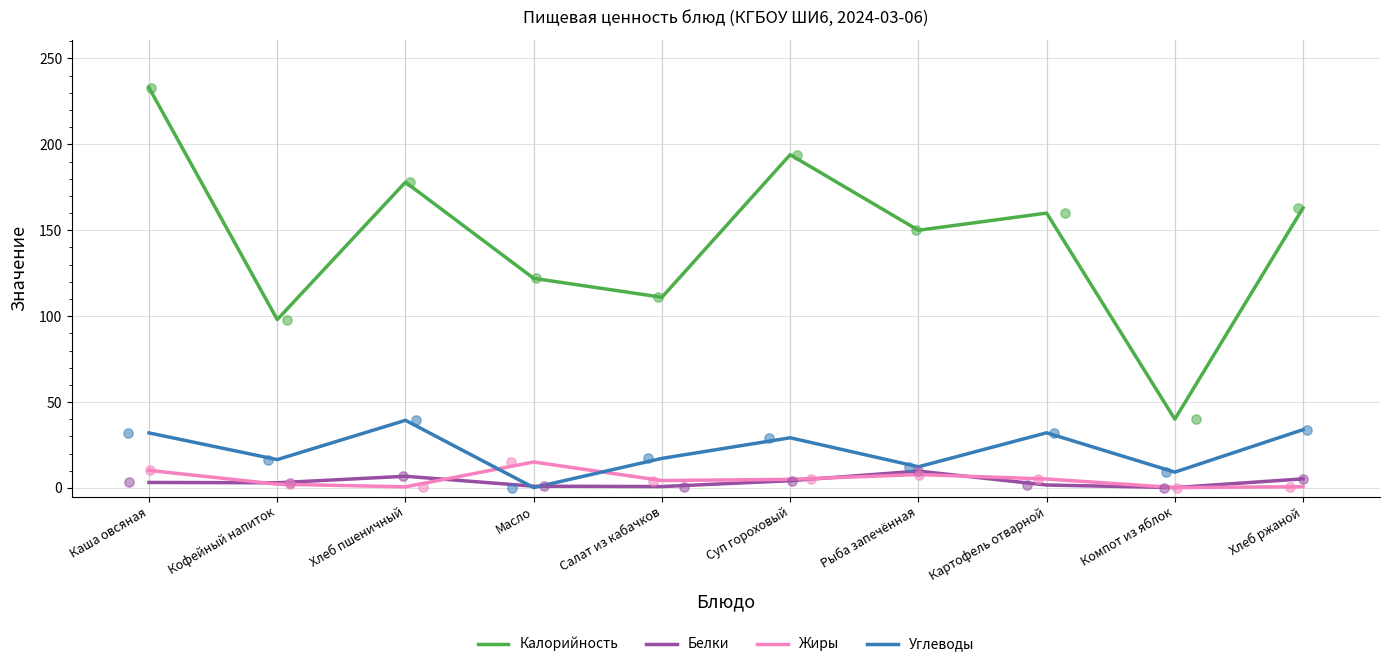

What are all the series names shown in the legend?

Калорийность, Белки, Жиры, Углеводы